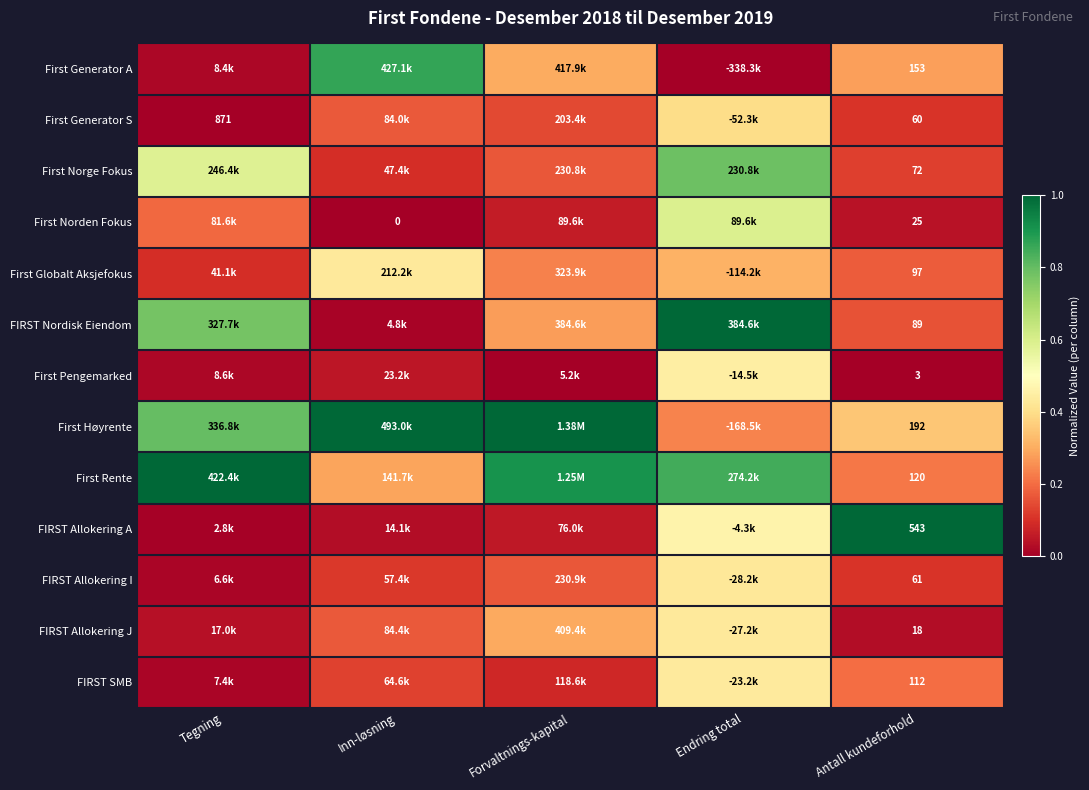

The value of FIRST Allokering J at Endring total is 0.1. True or false?

False